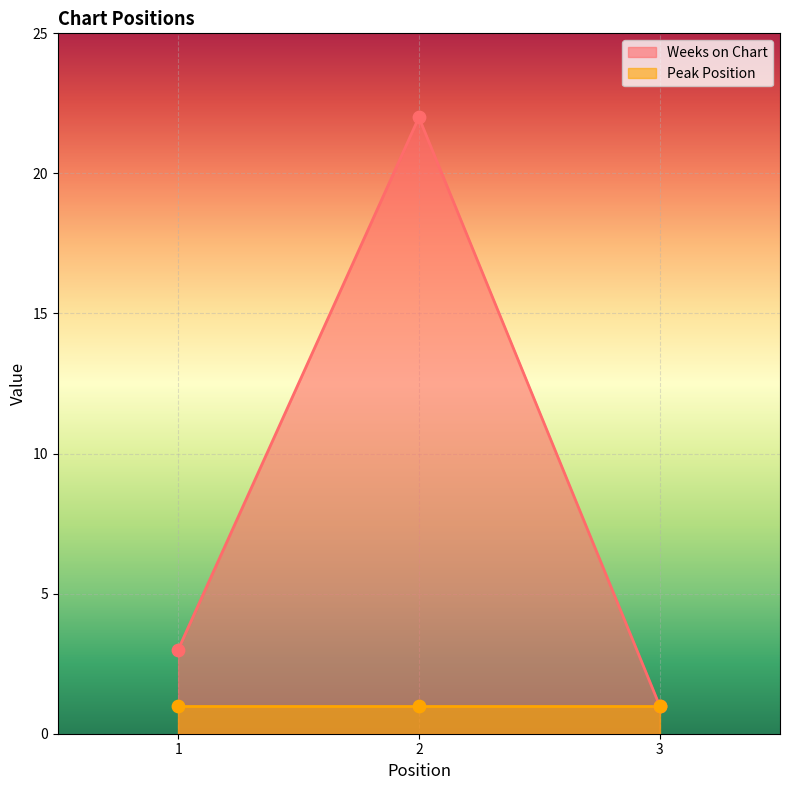

Between 3 and 2, which is larger?

2